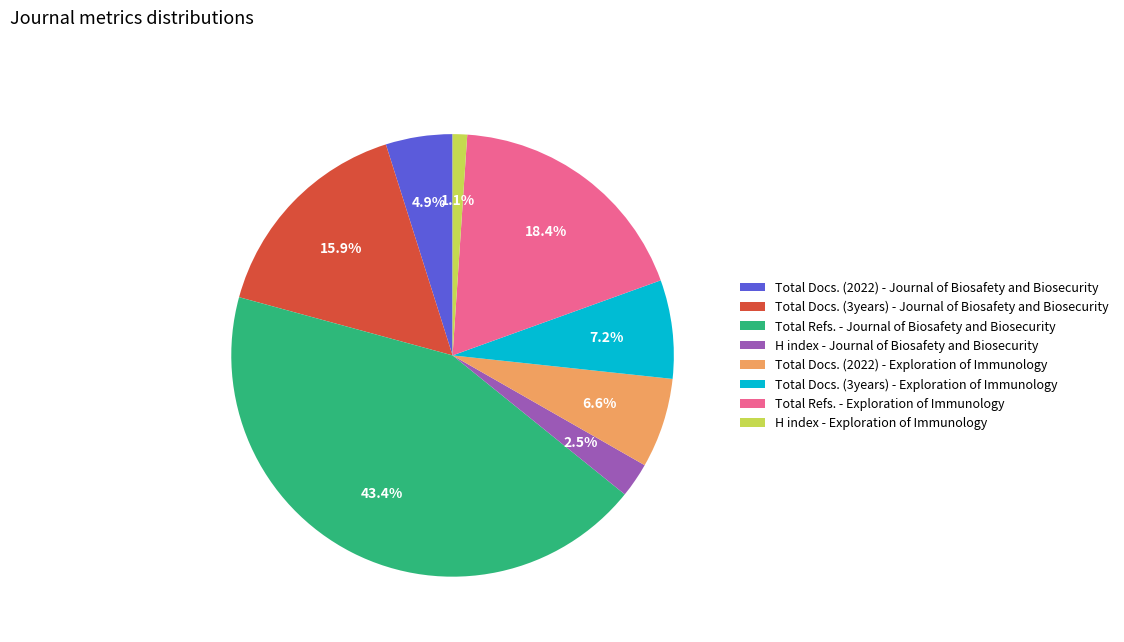

How many slices are in this pie chart?

8